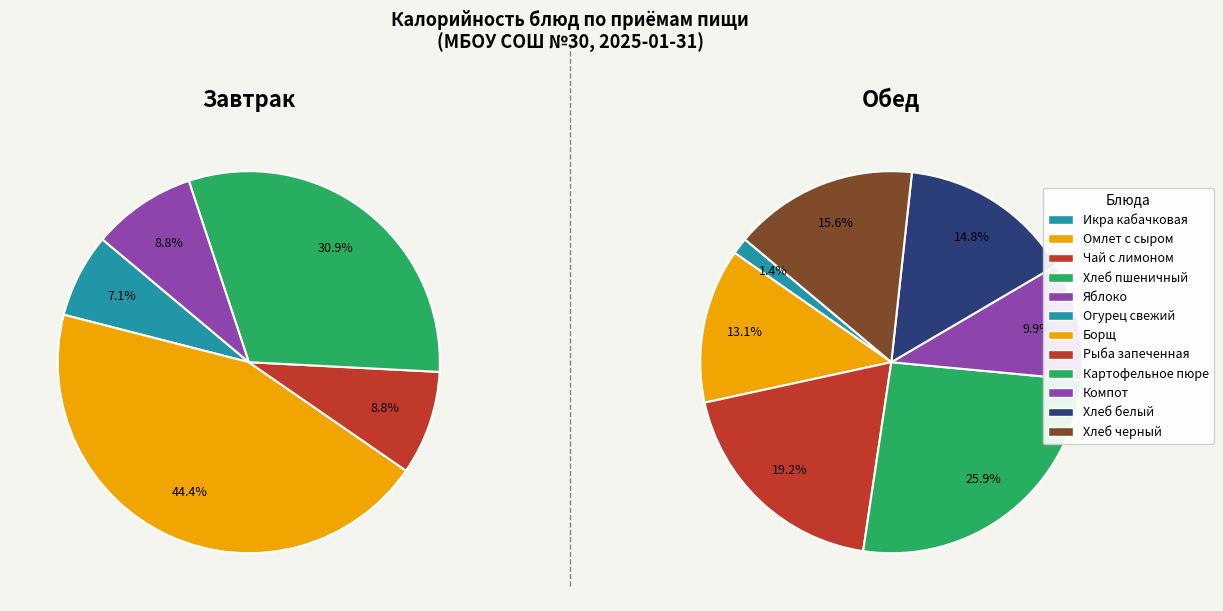

How many slices are in this pie chart?

5